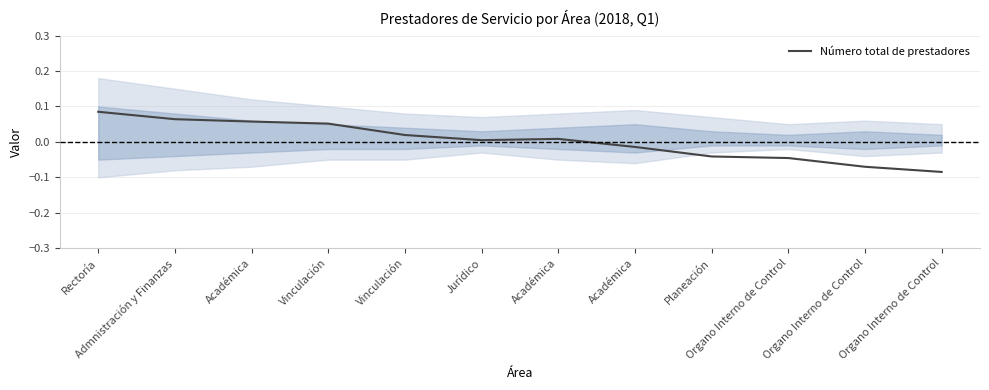

How many values are above zero?

7